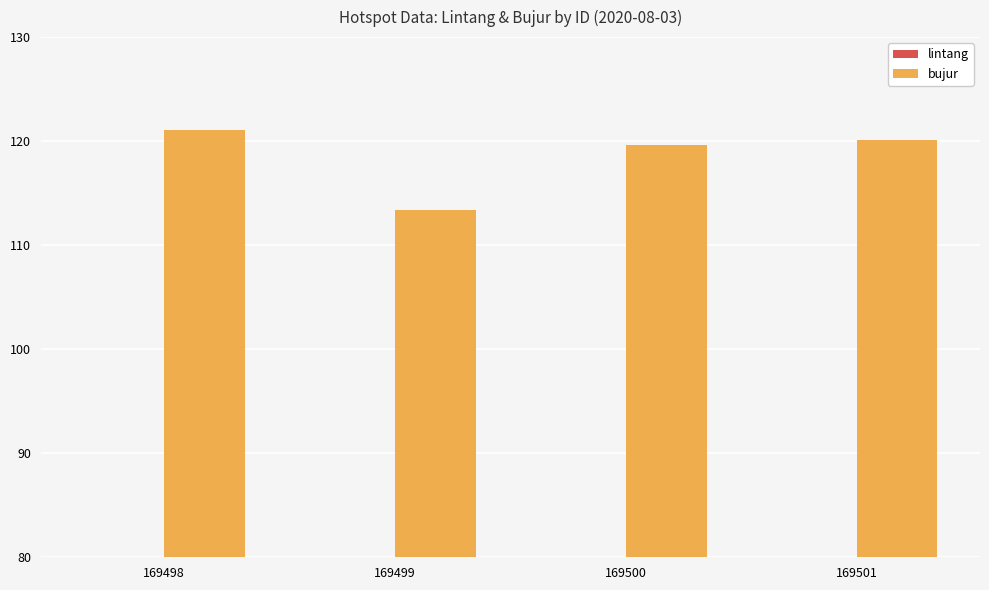

At how many categories does at least one series exceed 54?

4